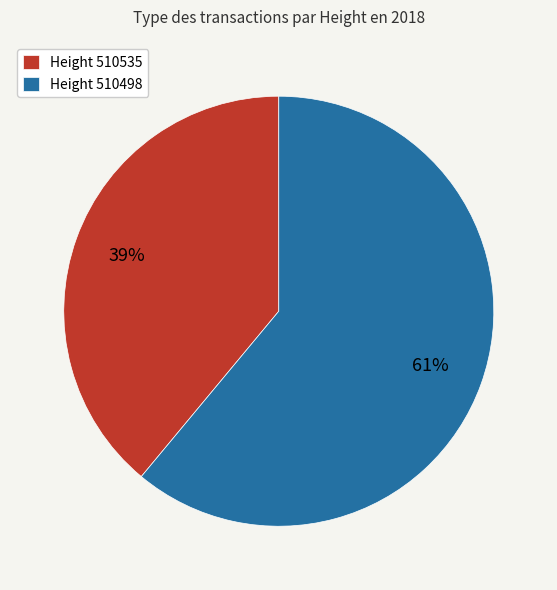

What is the majority slice?

Height 510498